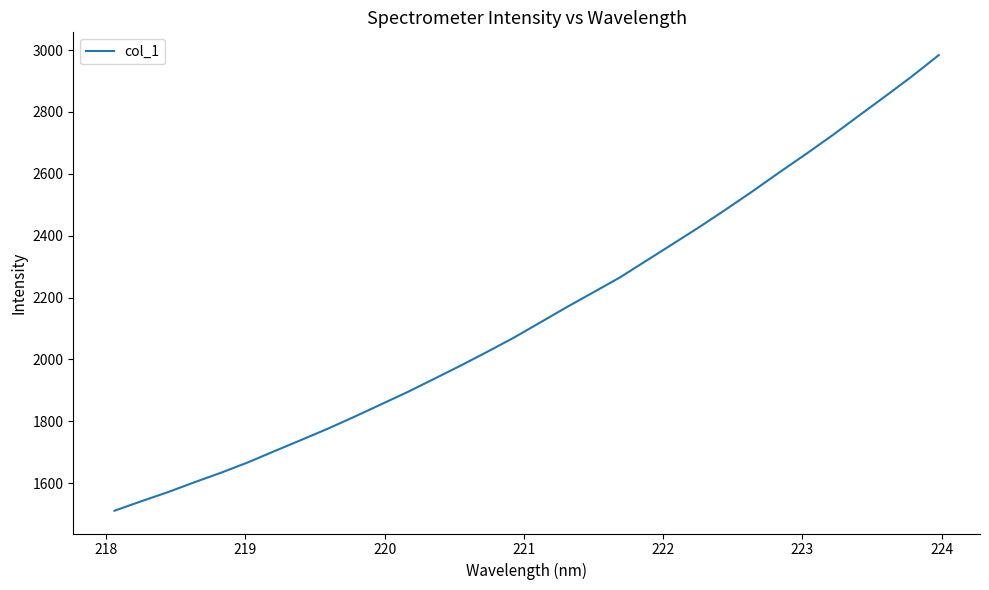

What is the maximum value shown in the chart?

2983.9